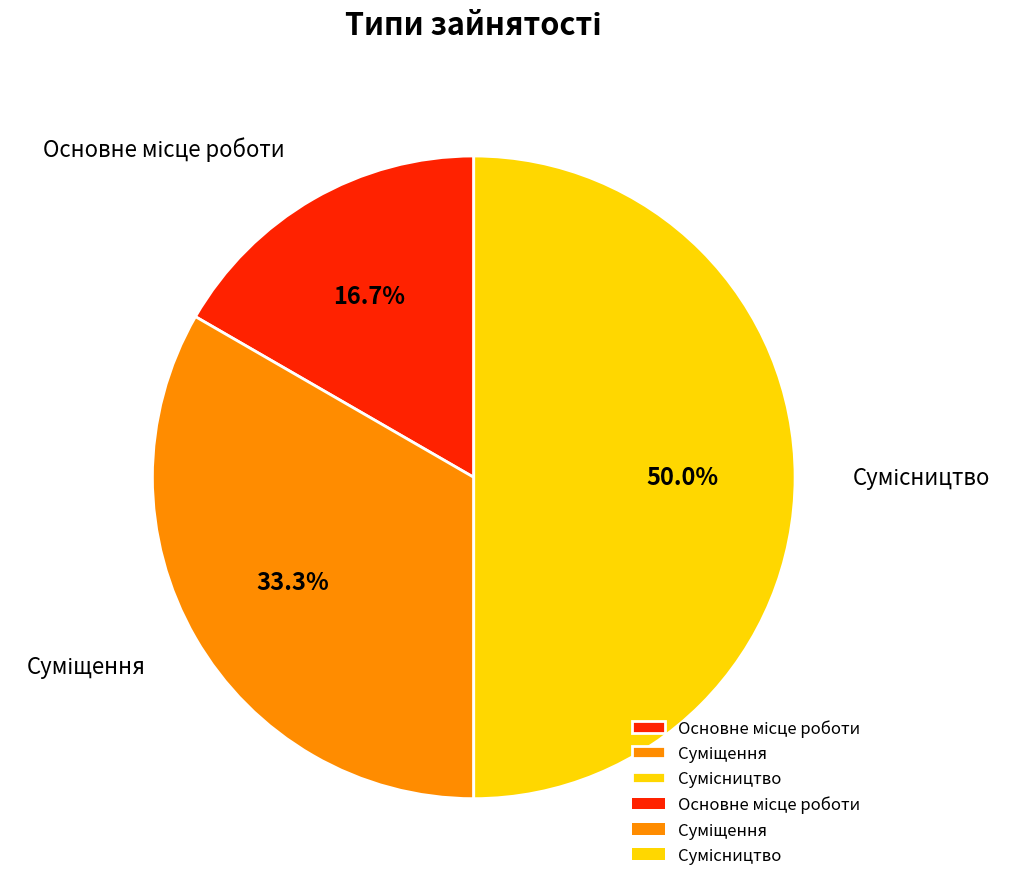

How many slices are in this pie chart?

3